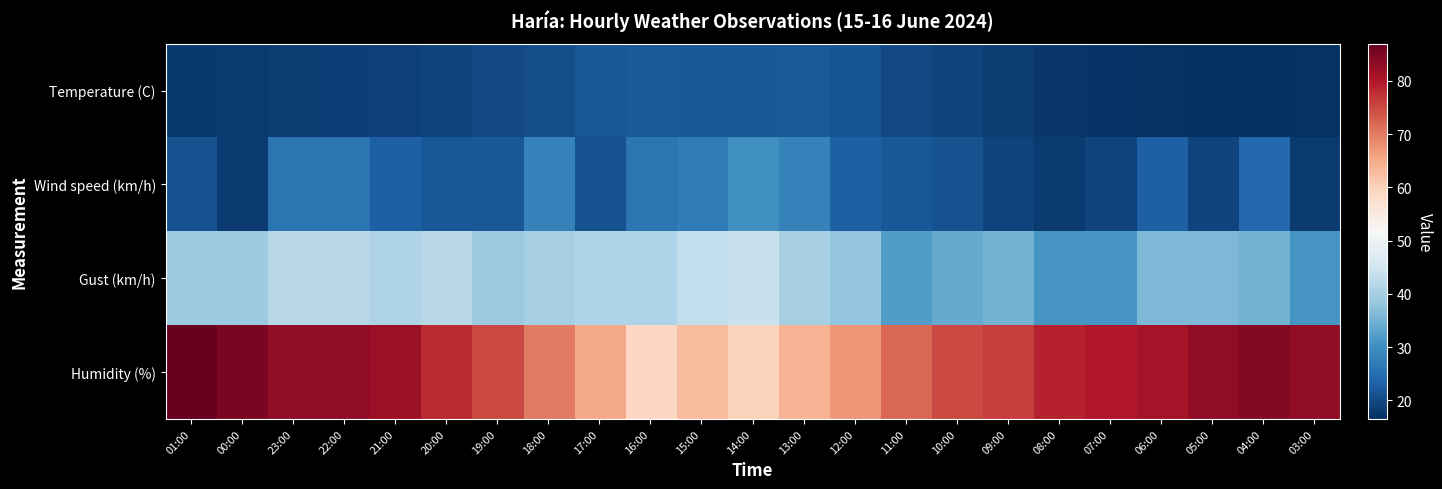

Between 20:00 and 17:00, which series saw the biggest shift?

Humidity (%)